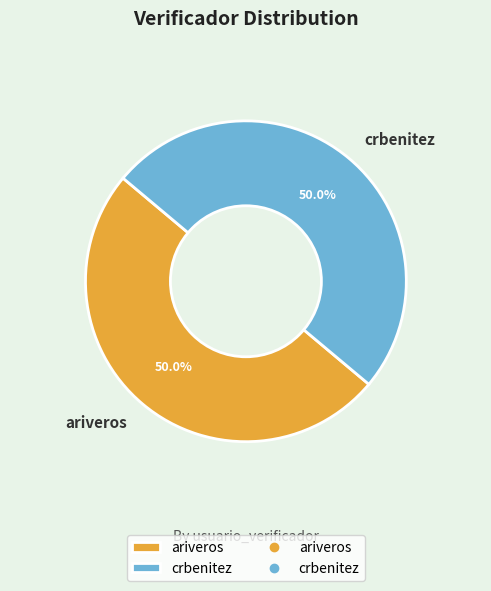

What percentage is the ariveros slice, to the nearest percent?

50%